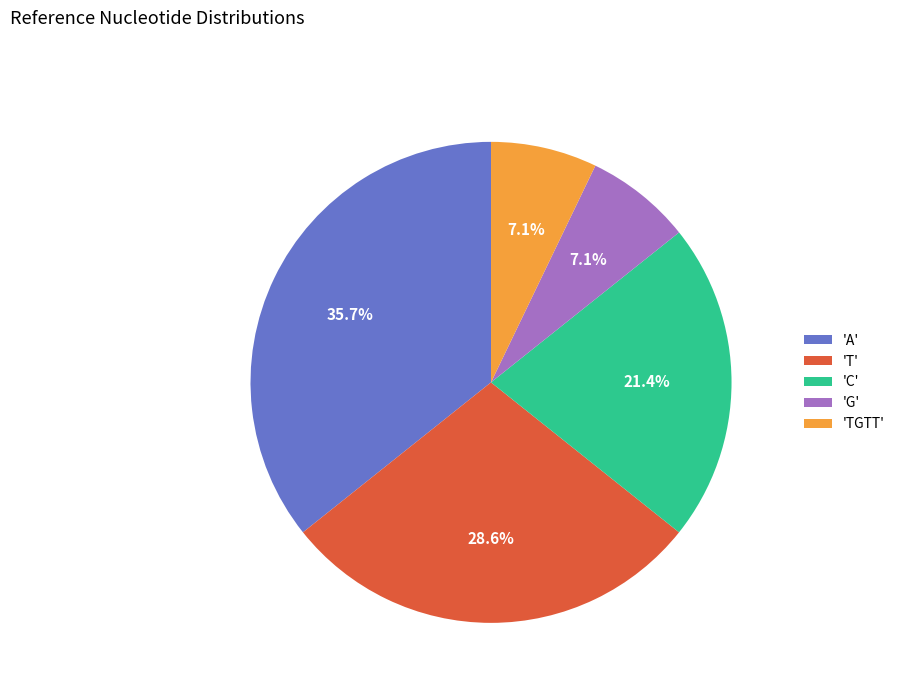

Which category has the biggest portion of the pie?

'A'